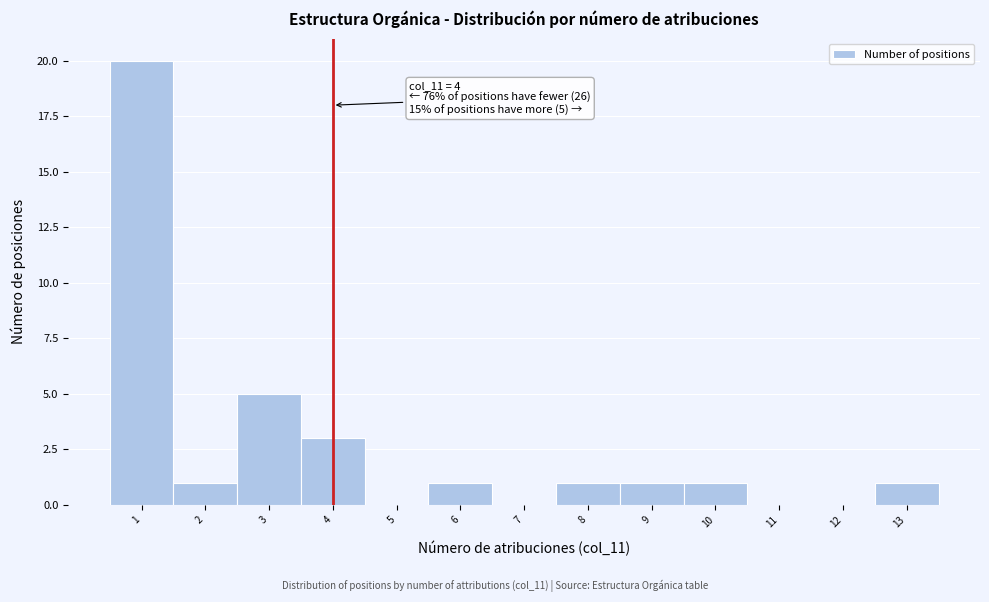

Which range on the x-axis has the tallest bar?

0.5 to 1.5